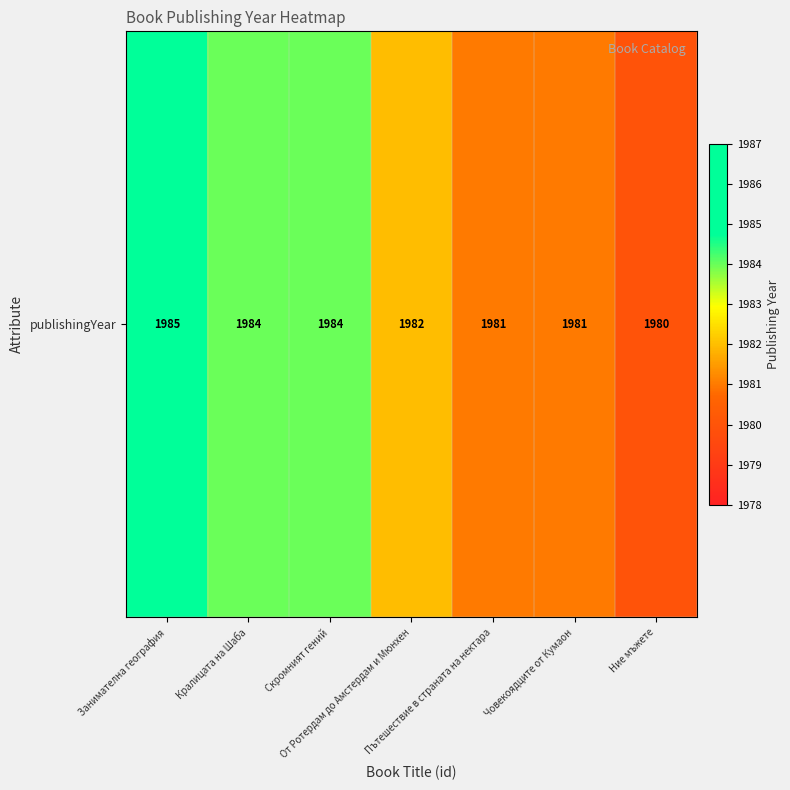

At which label does the data first exceed 1982?

Занимателна география